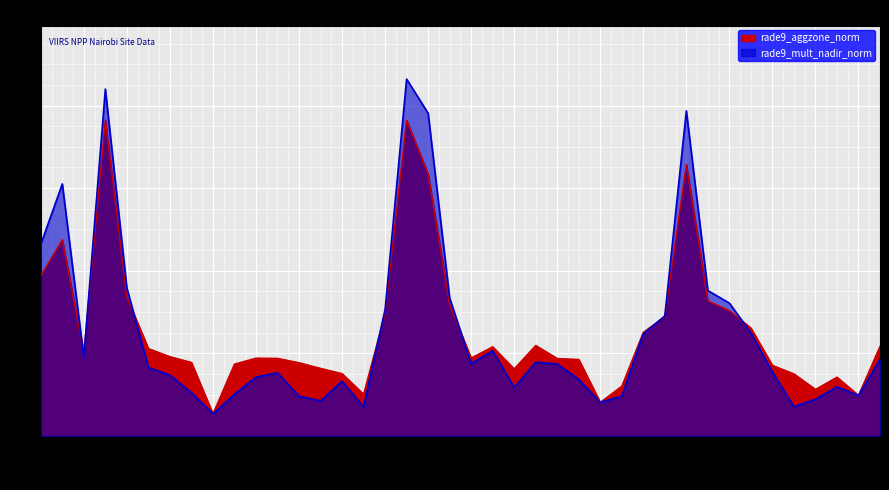

Which series ends up on top after the final intersection of rade9_aggzone_norm and rade9_mult_nadir_norm?

rade9_aggzone_norm